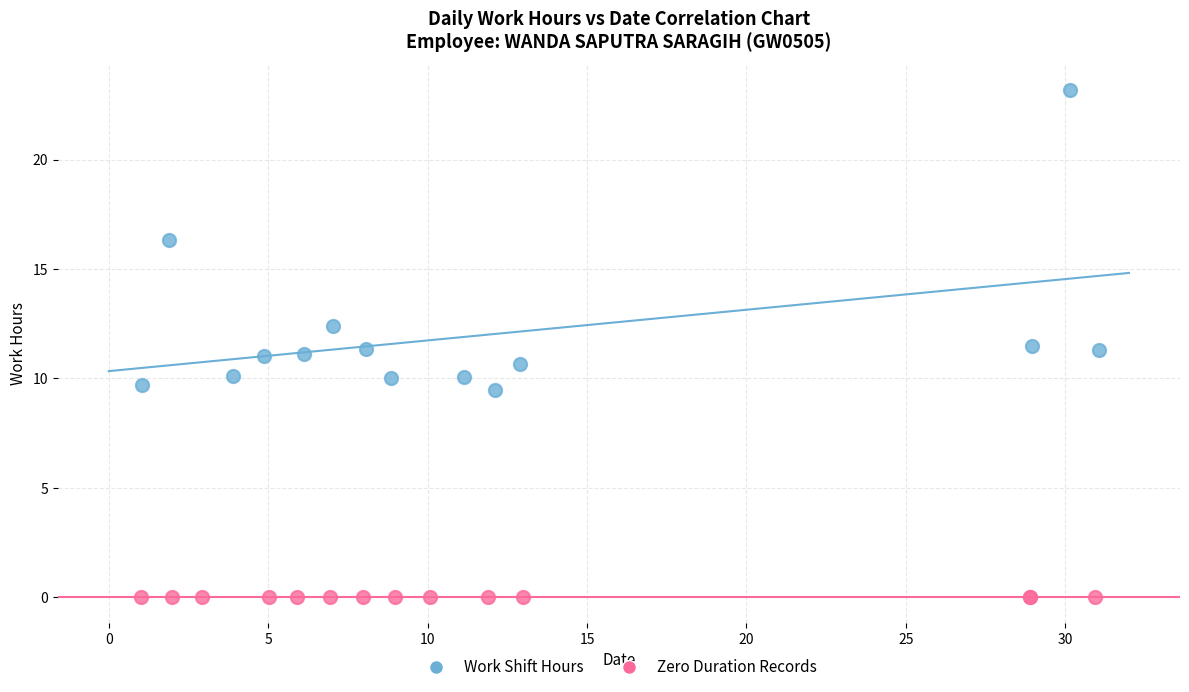

Which series contains the lowest Y value?

Zero Duration Records